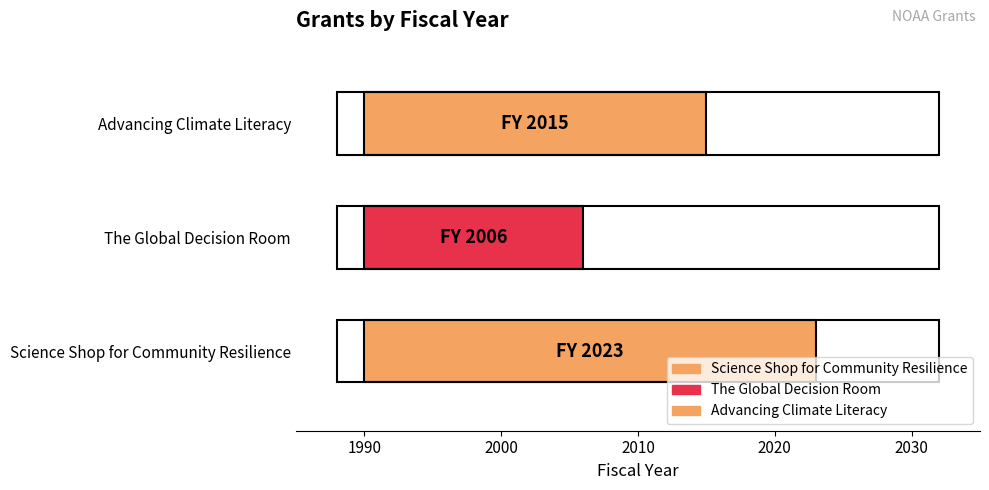

What is the label of the 1st bar from the left?

Science Shop for Community Resilience